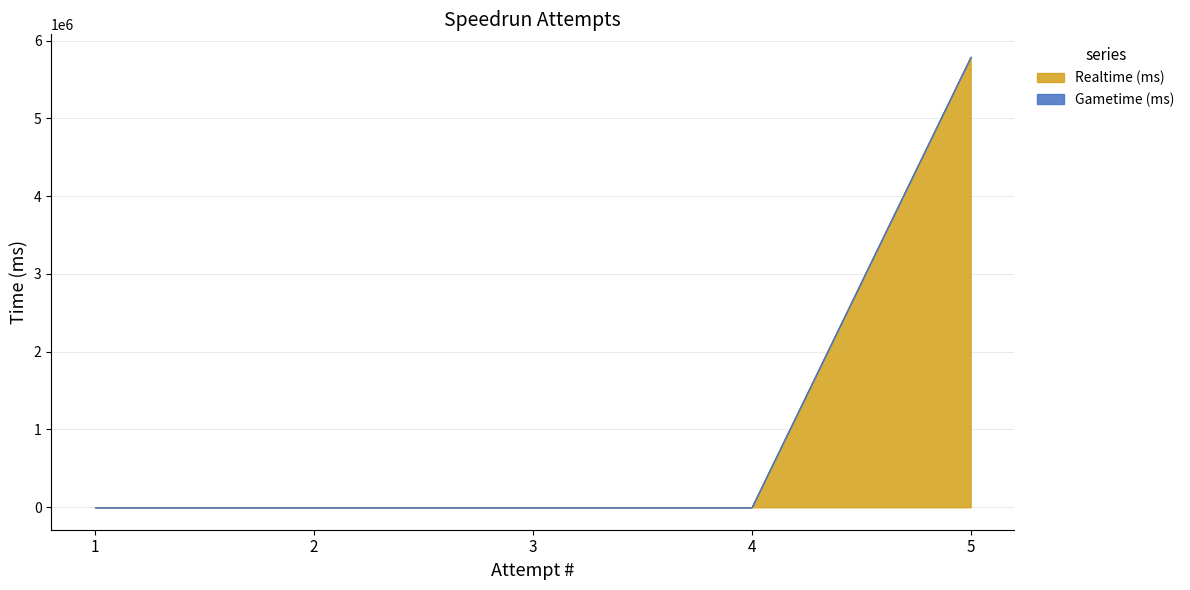

True or false: Gametime (ms) and Realtime (ms) intersect in this chart.

False